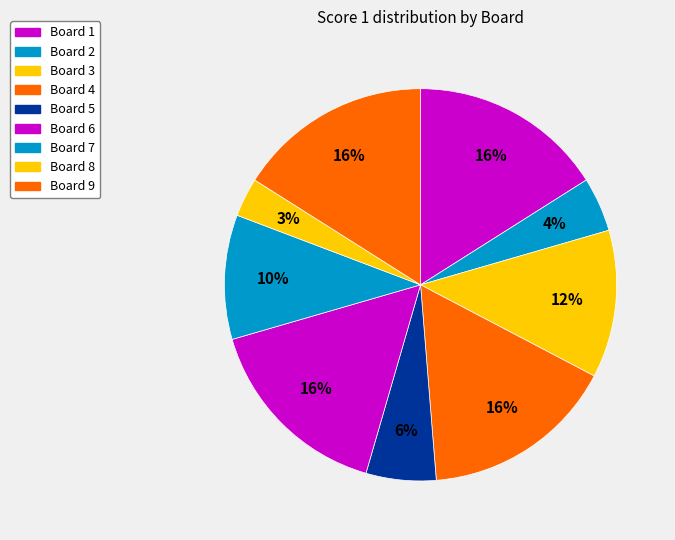

How many segments does this pie chart have?

9